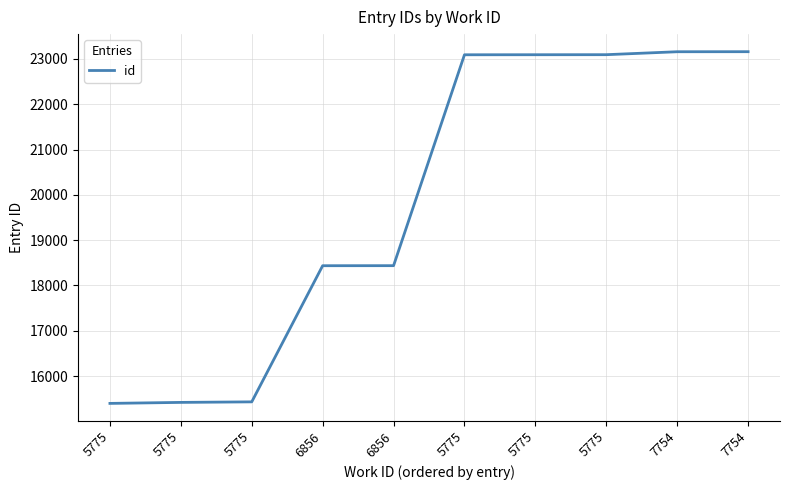

Between 5775 and 7754, which is larger?

7754